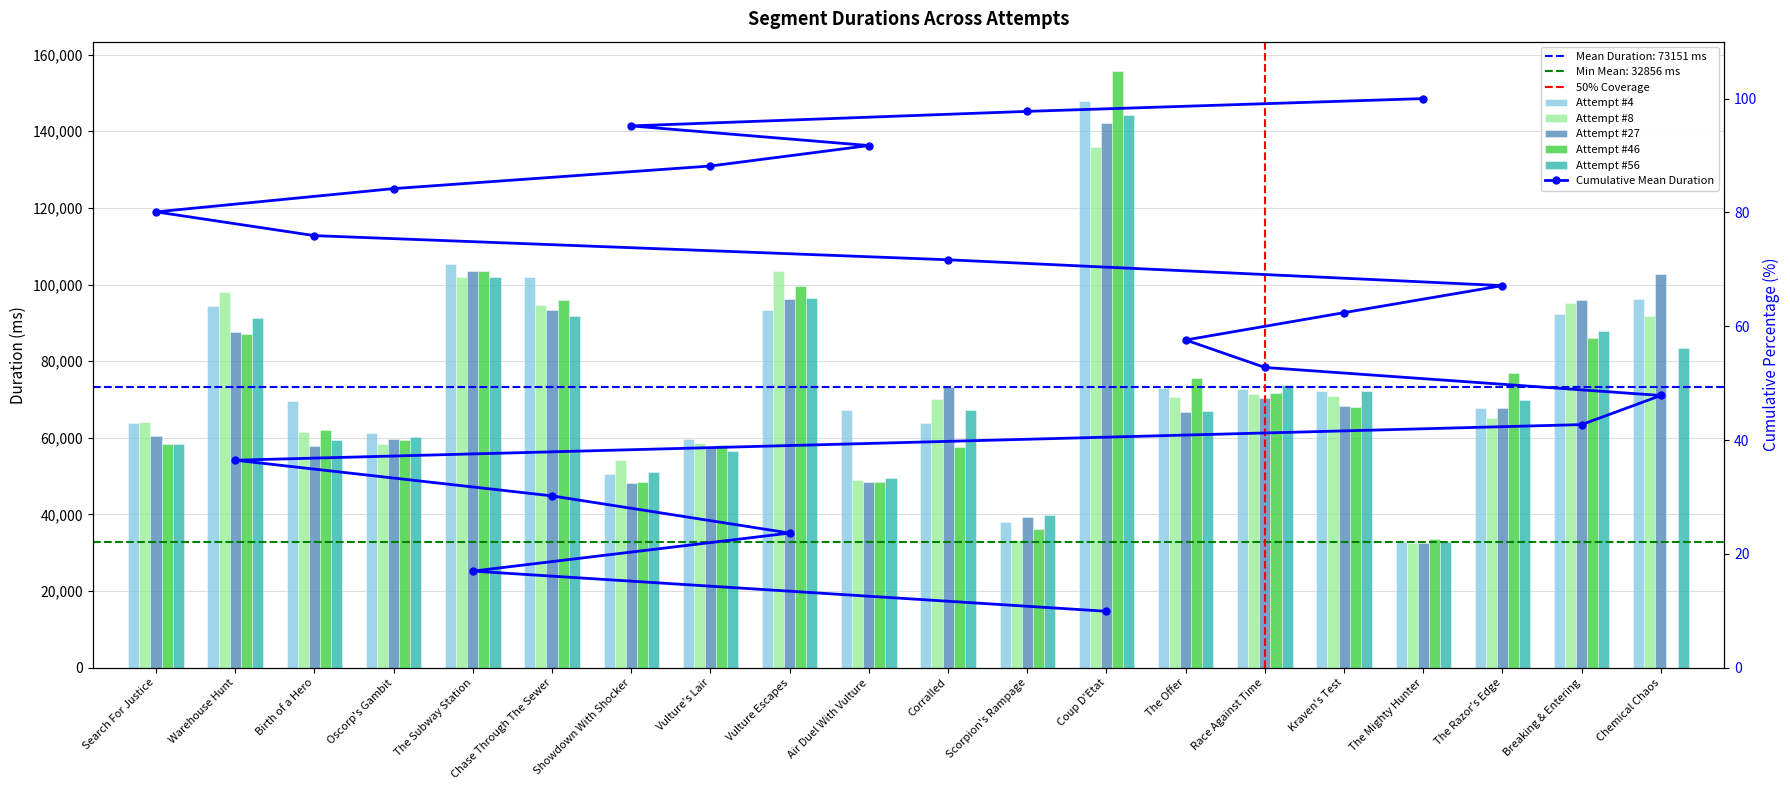

Where does the Attempt #4 series first go above 72214?

Warehouse Hunt